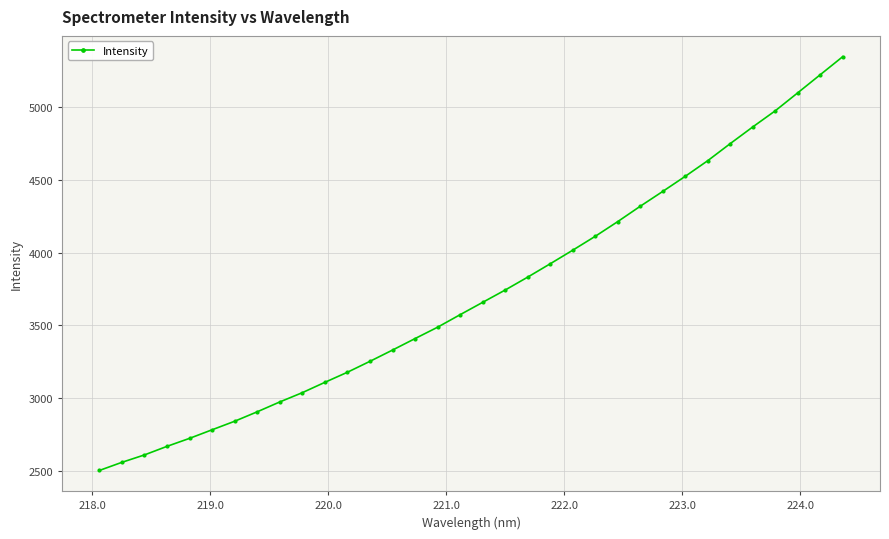

What is the difference between the maximum and minimum values?

2849.8